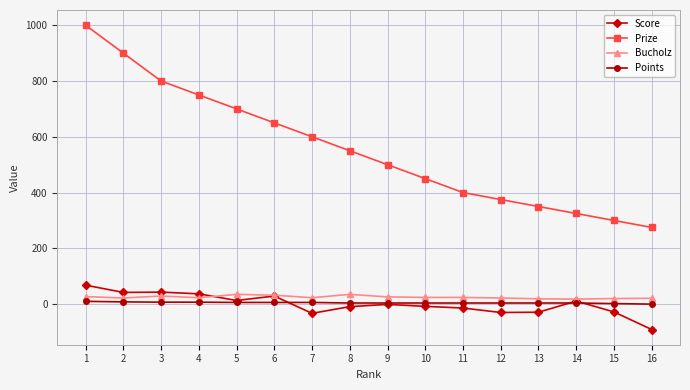

What is the value of the Bucholz point at the 4th from the left?

23